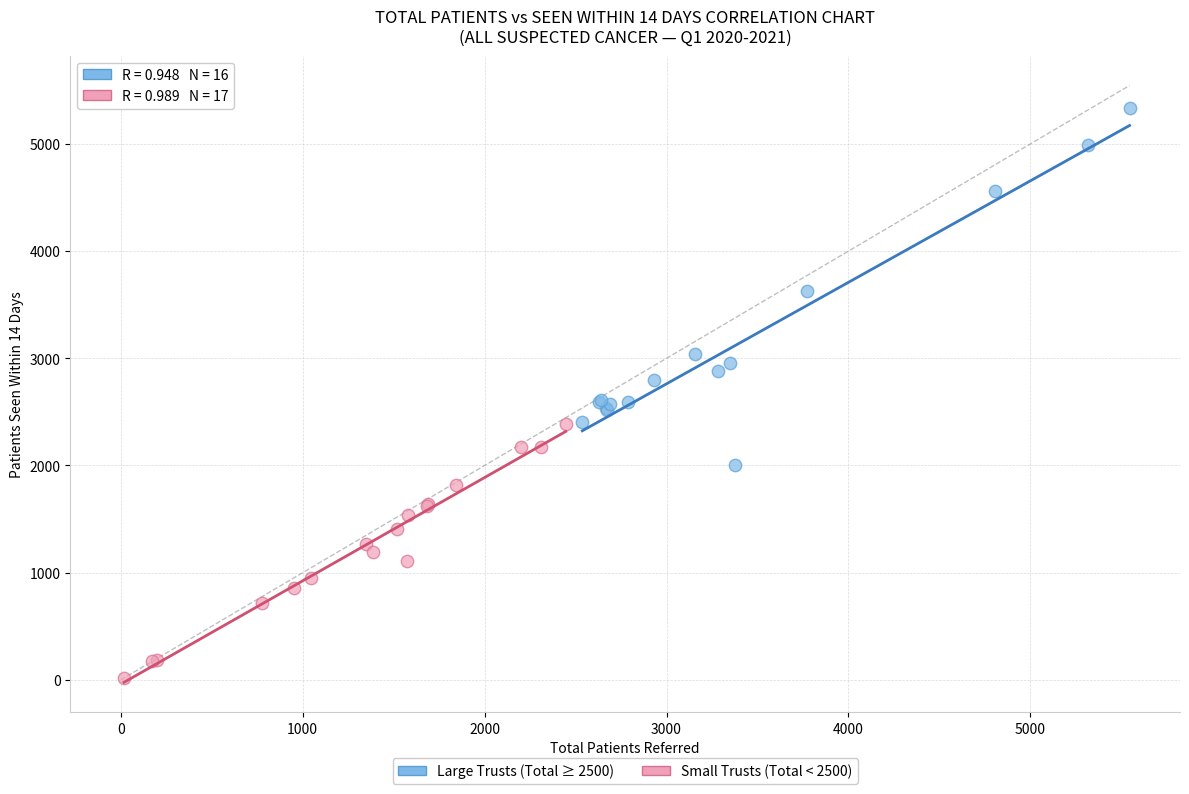

Which series reaches the minimum Y coordinate?

Small Trusts (Total < 2500)